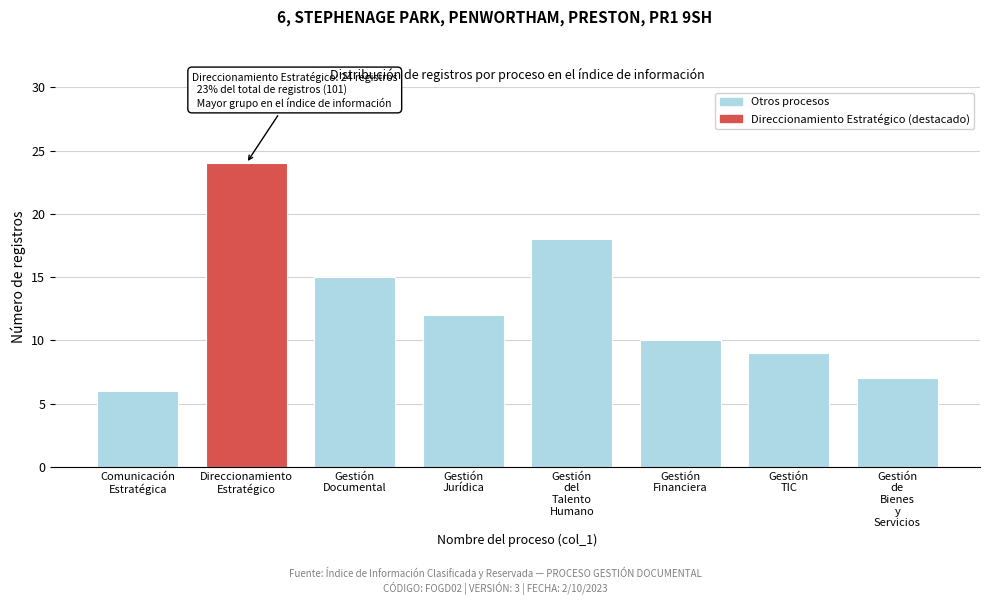

Reading right to left, transcribe all the data shown in this chart.

7	9	10	18	12	15	24	6